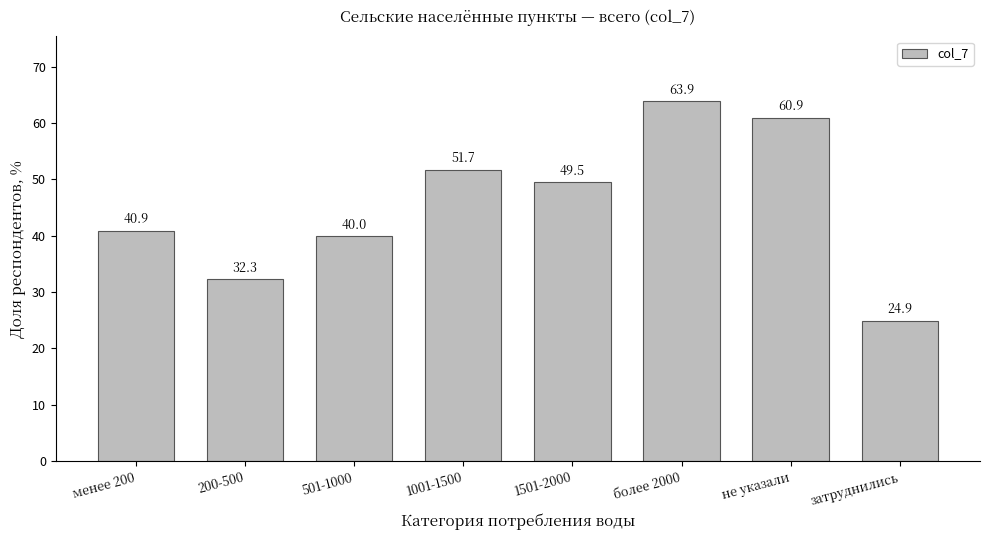

Reading left to right, extract all data points from this chart.

40.9	32.3	40.0	51.7	49.5	63.9	60.9	24.9